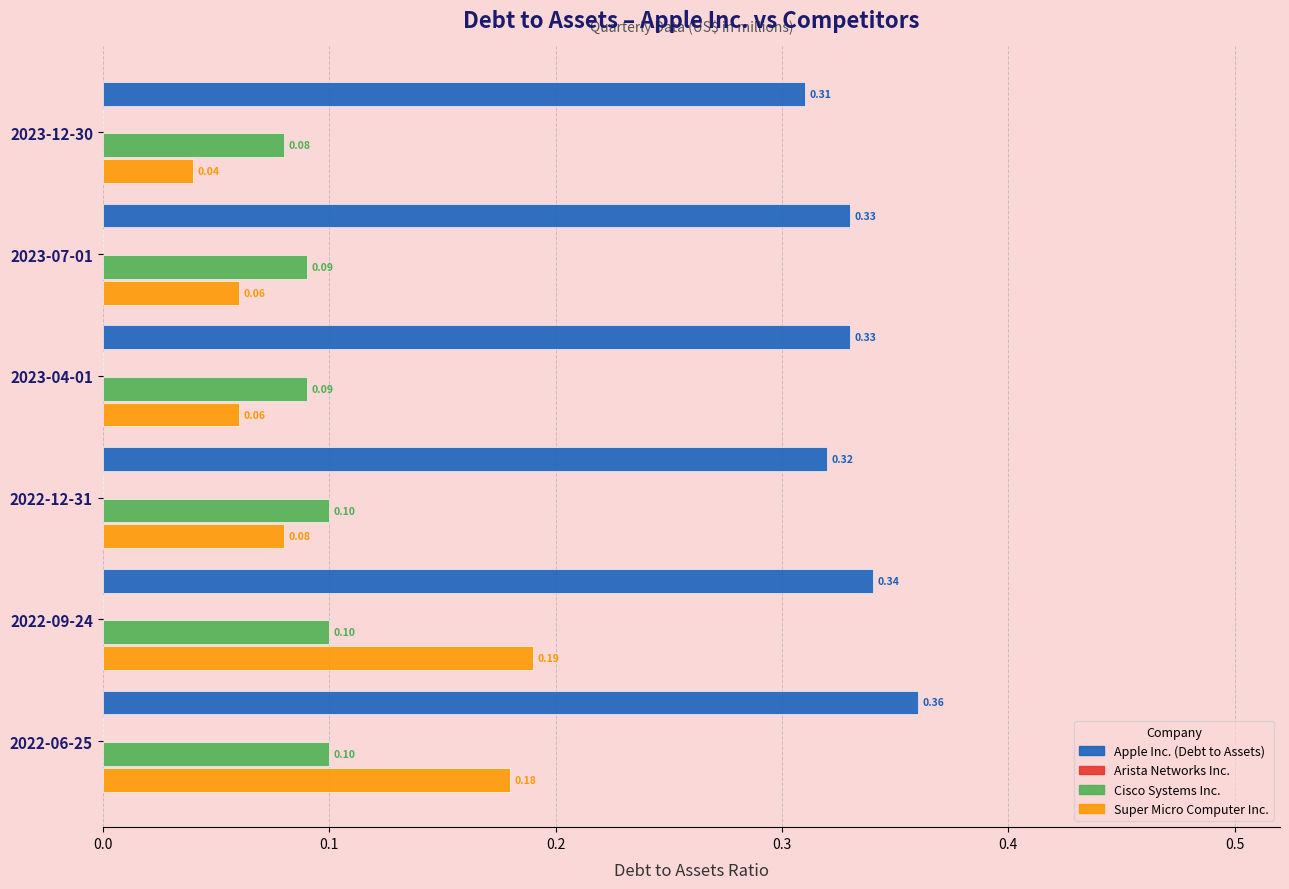

List the series in order of their peak value, highest first.

Apple Inc. (Debt to Assets), Super Micro Computer Inc., Cisco Systems Inc.